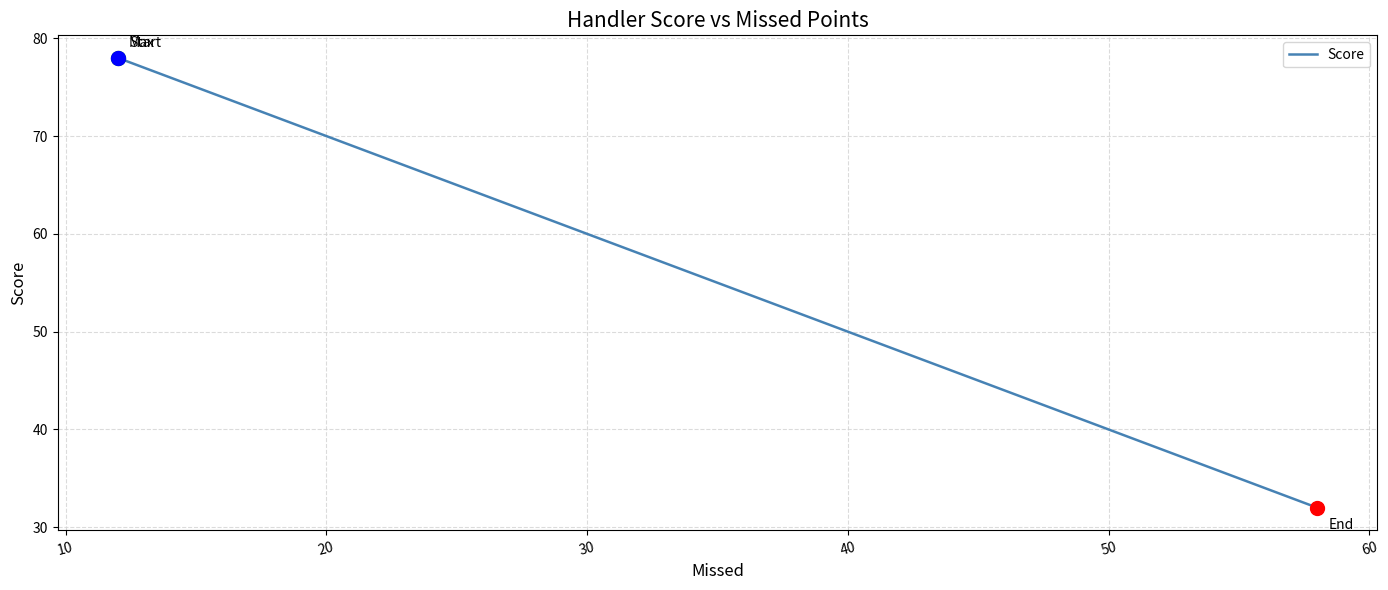

True or false: there are more than 2 points higher than both neighbors.

False